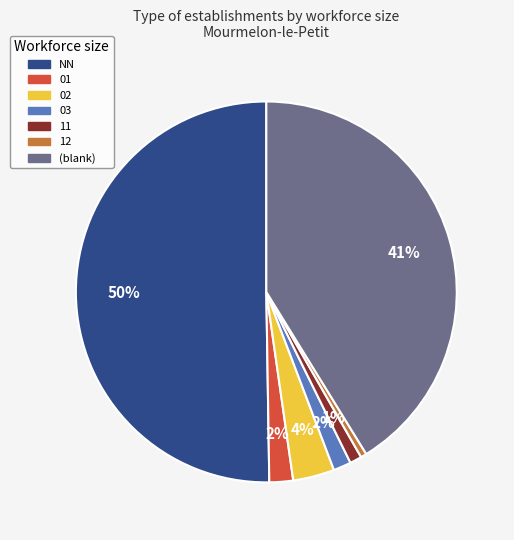

Count the number of slices in the pie.

7